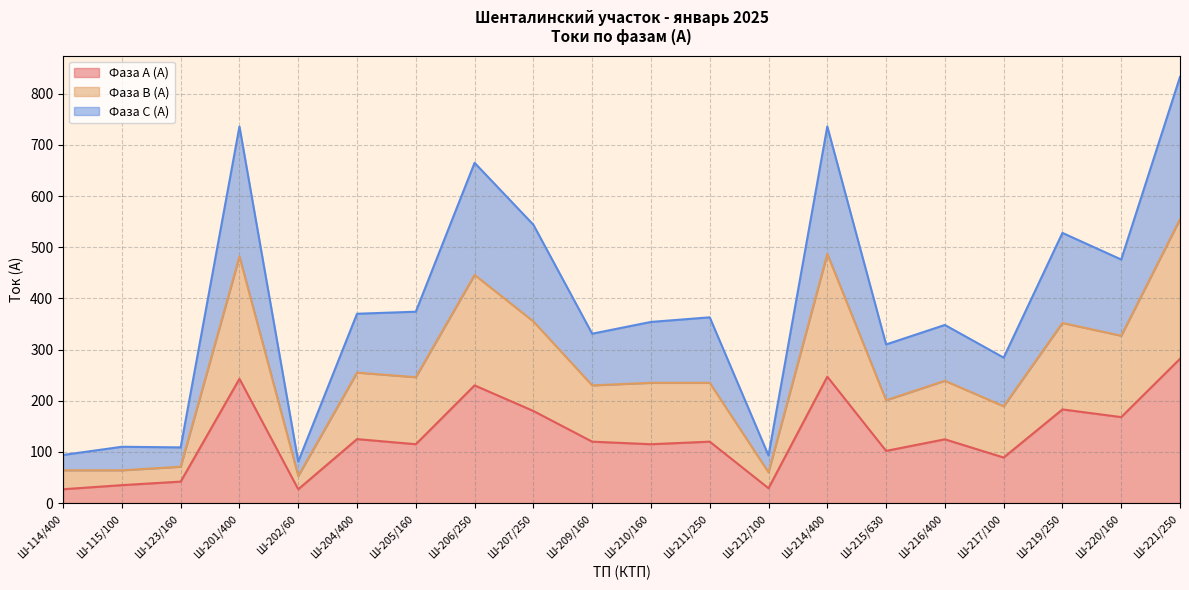

Where is the first local maximum for Фаза С (А)?

Ш-115/100